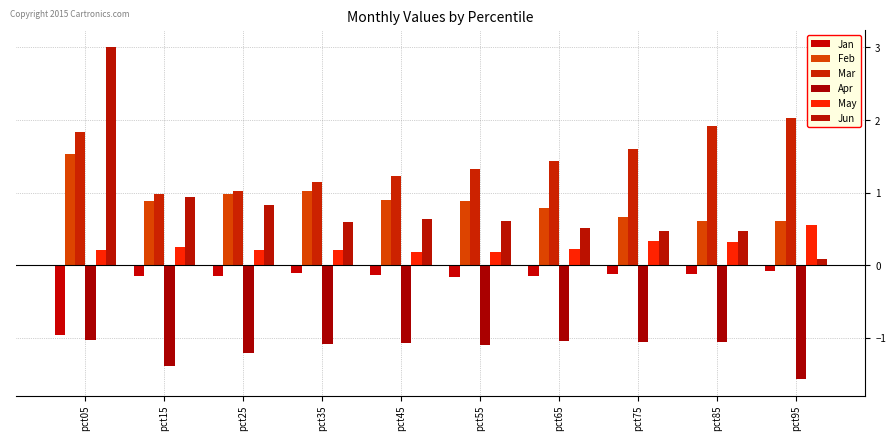

What is the sum of the Jun values at pct15 and pct85?

1.4